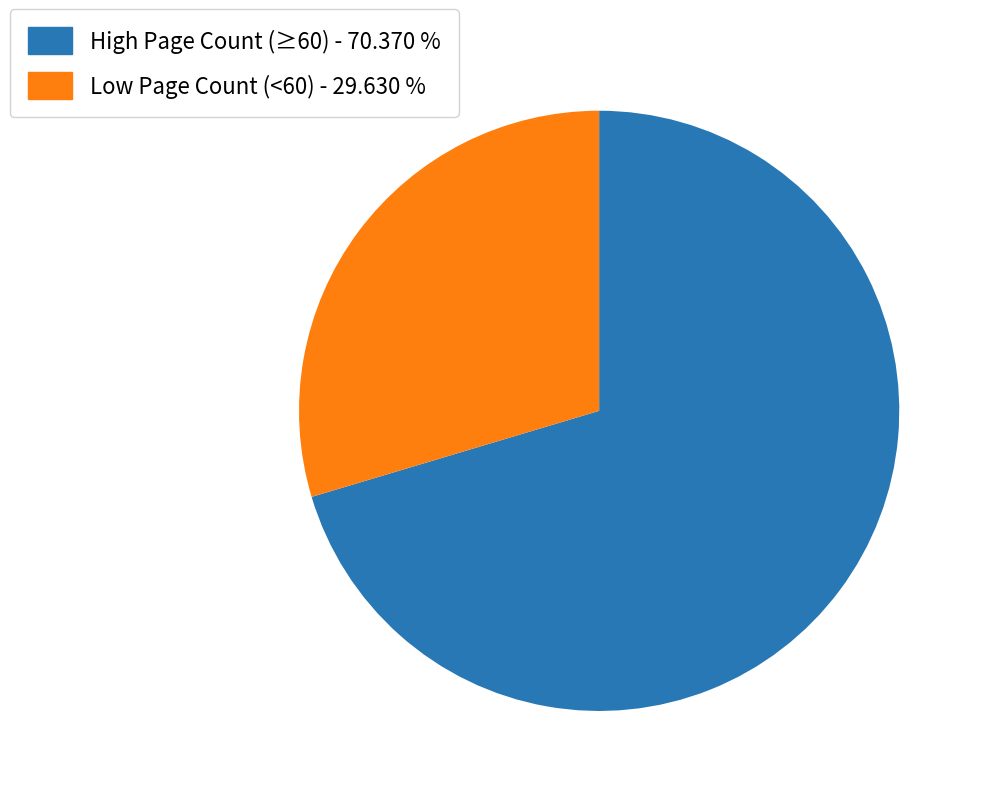

Is there any slice that represents more than half of the pie?

Yes